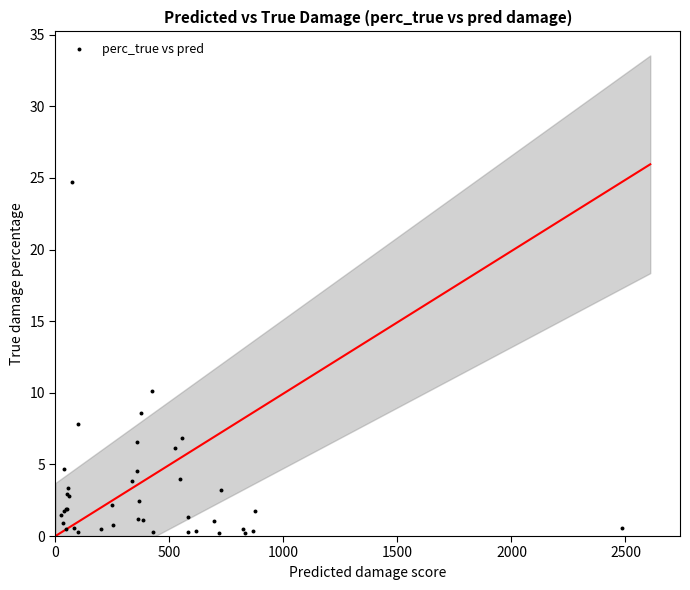

What Y value in the scatter plot is closest to 12?

10.1